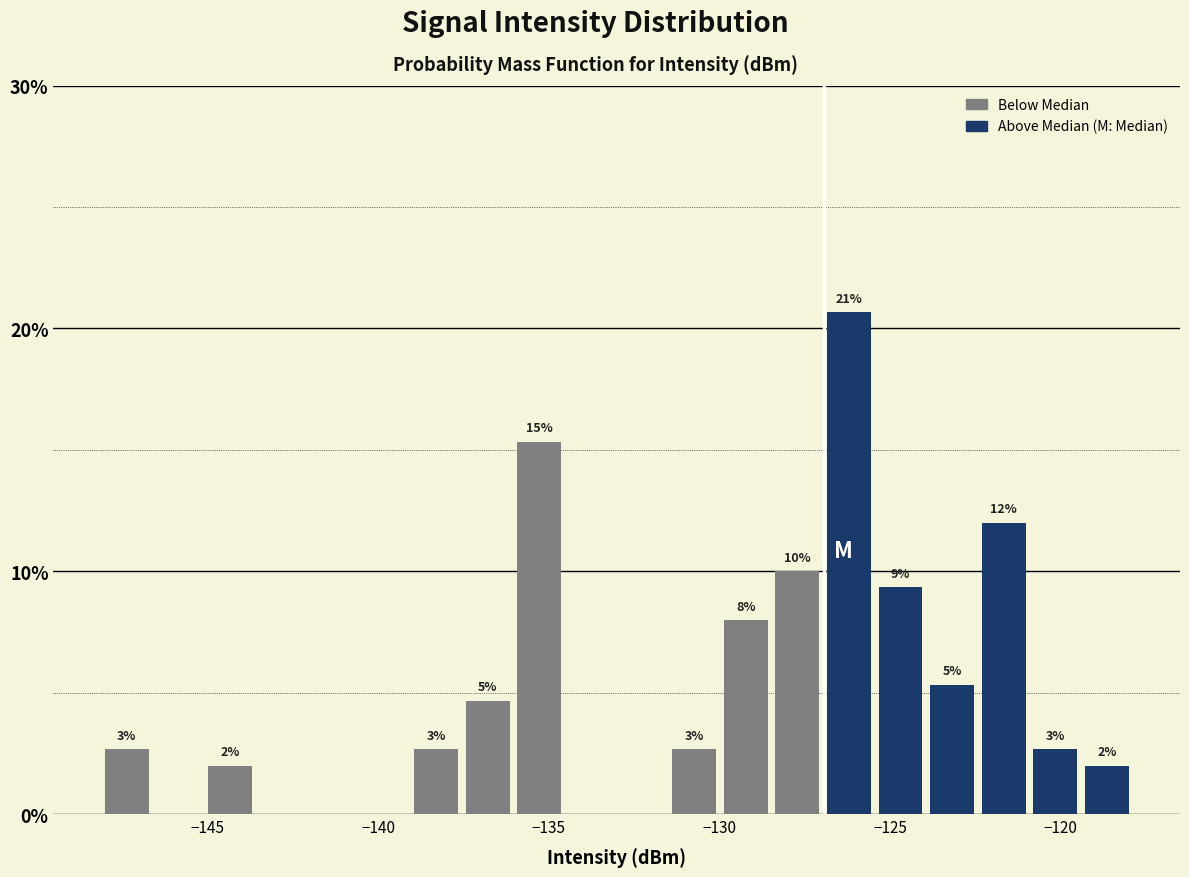

Read against the x-axis, roughly where is the centre of the tallest bar?

-126.0